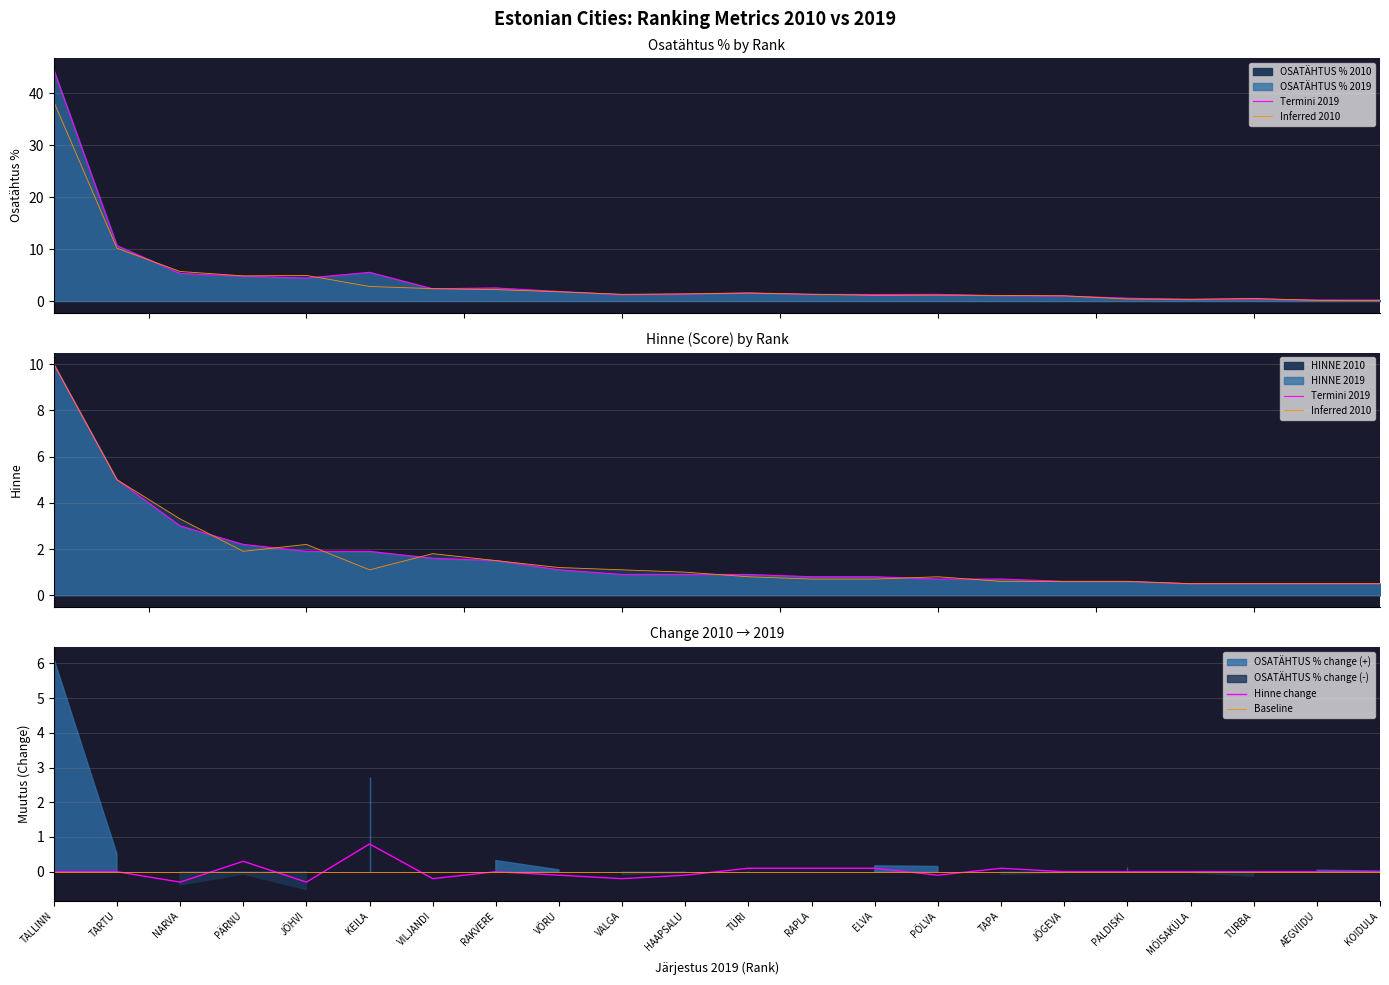

True or false: OSATÄHTUS % 2010 and HINNE 2019 intersect in this chart.

True